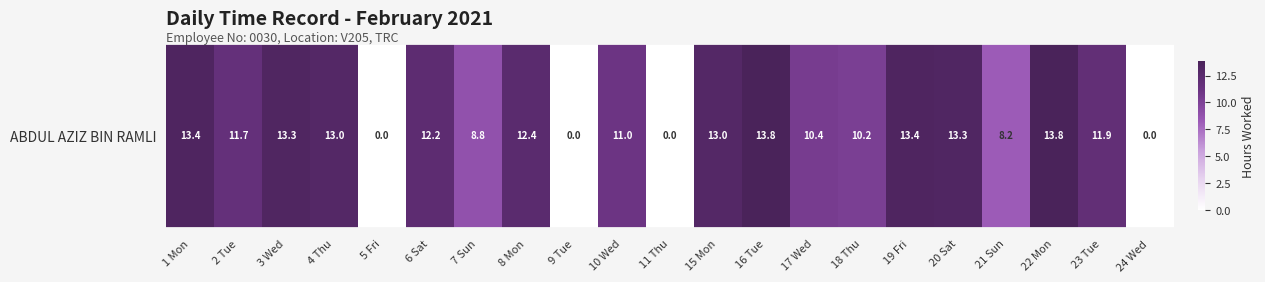

How many values are above zero?

17